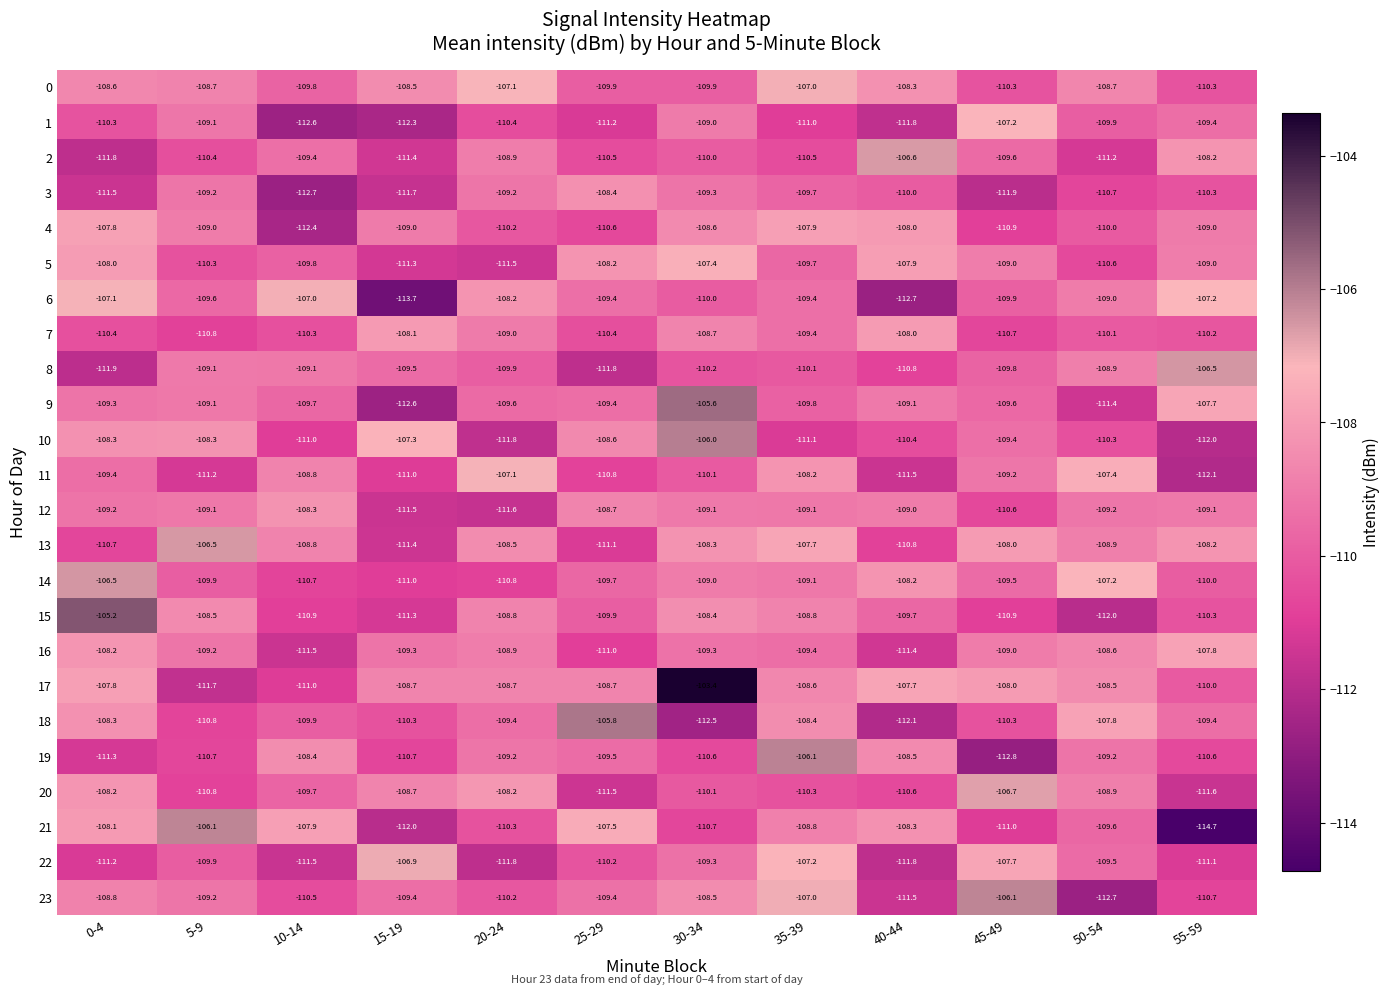

Is it true that 2 equals -111.8 at 0-4?

True